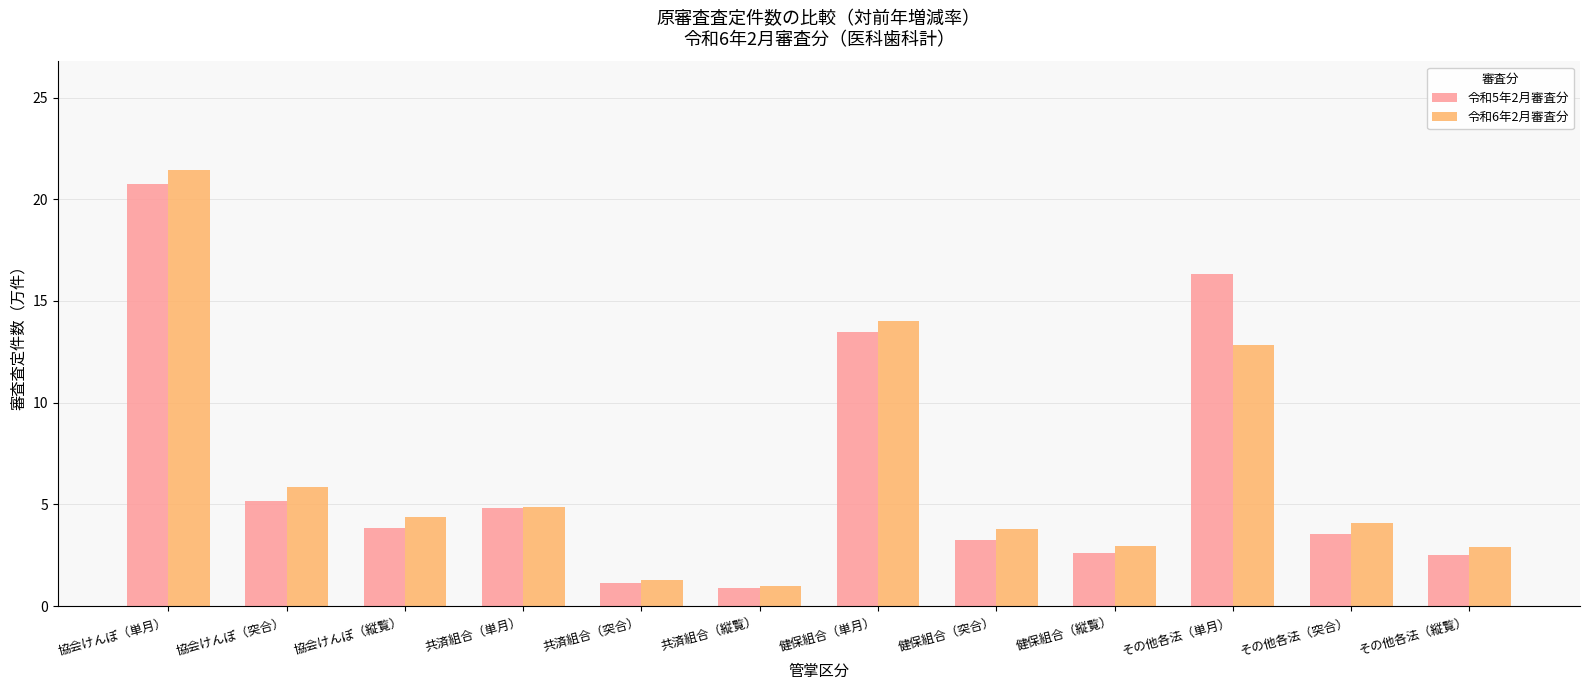

Rank the series at 健保組合（単月） from highest to lowest value.

令和6年2月審査分, 令和5年2月審査分